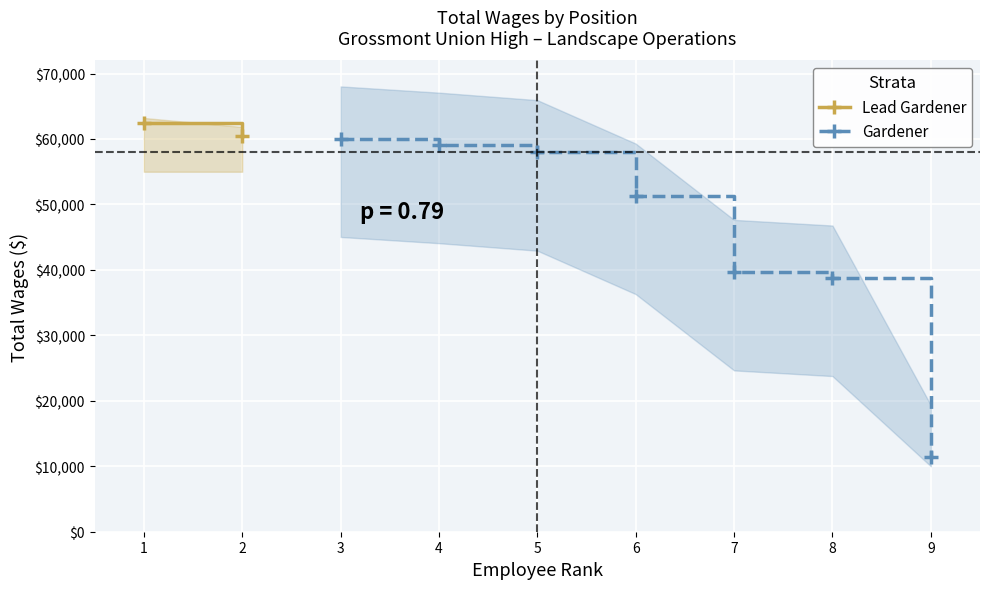

What is the value of the Gardener point at the 2nd from the left?

59083